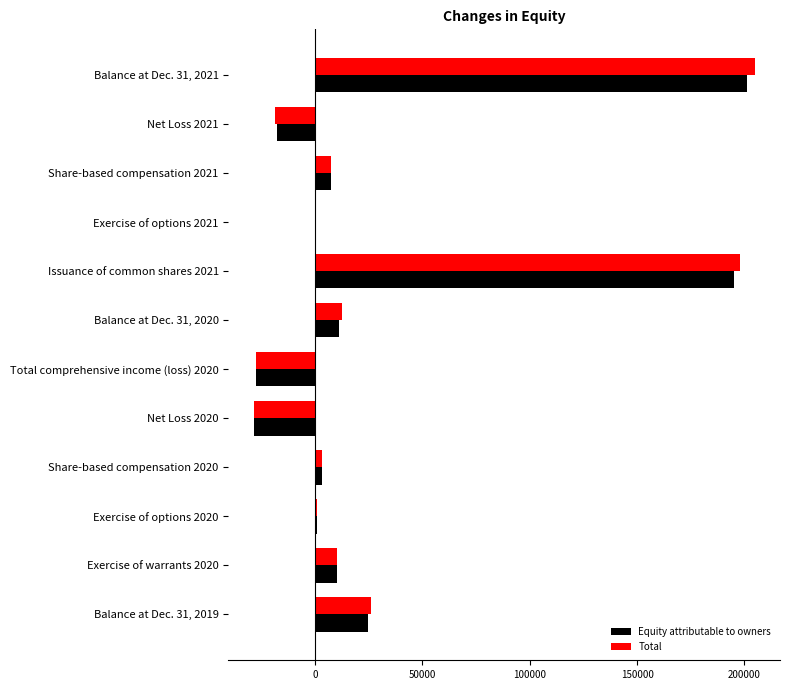

Between Share-based compensation 2020 and Issuance of common shares 2021, which series saw the biggest shift?

Total